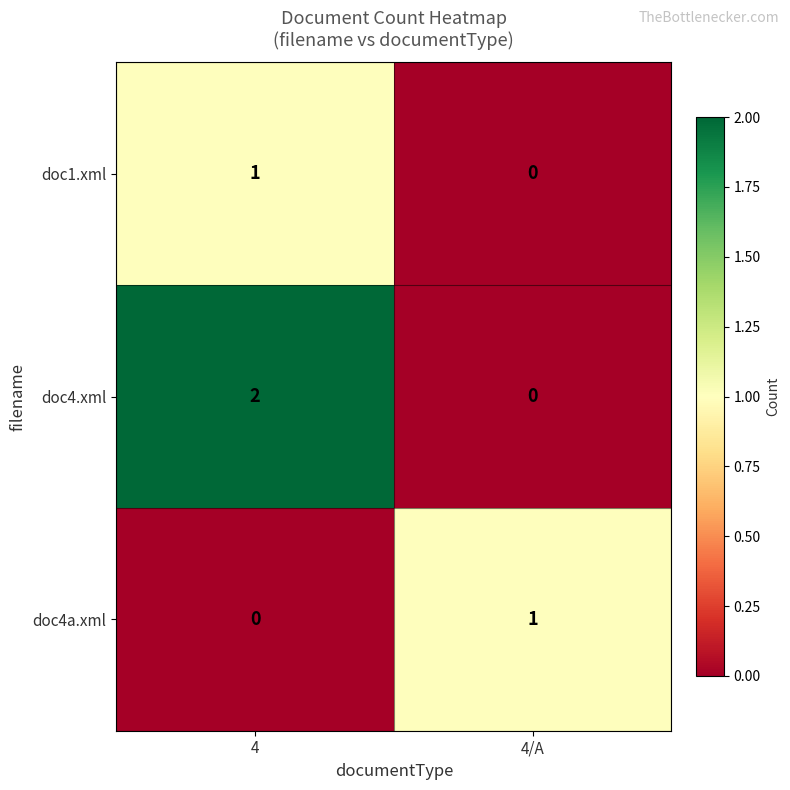

Which series has the largest range (max minus min)?

doc4.xml